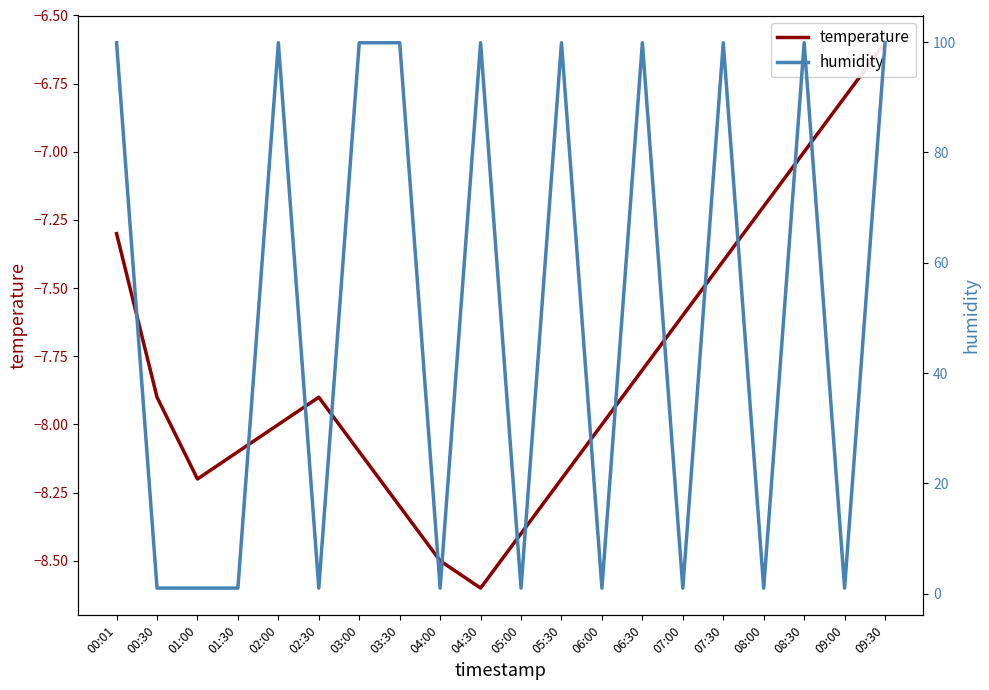

What is the value of the humidity point at the 2nd from the left?

1.0